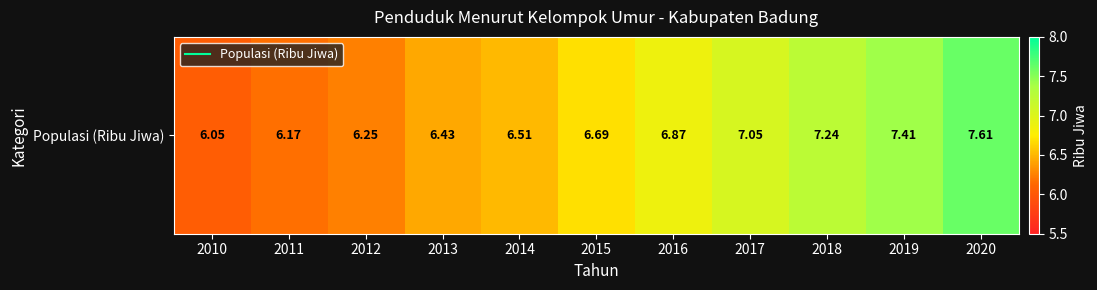

Read the value at 2014.

6.5